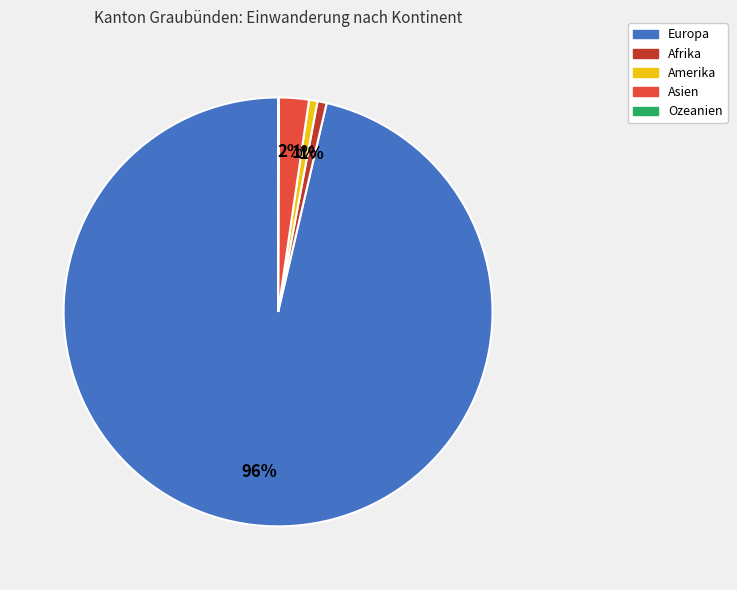

To the nearest percent, what portion does Asien represent?

2%